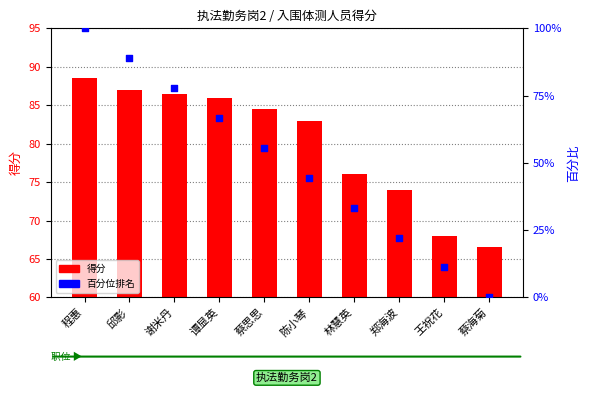

Is the value of 百分位排名 at 谢米丹 greater than the value of 得分 at 谢米丹?

Yes